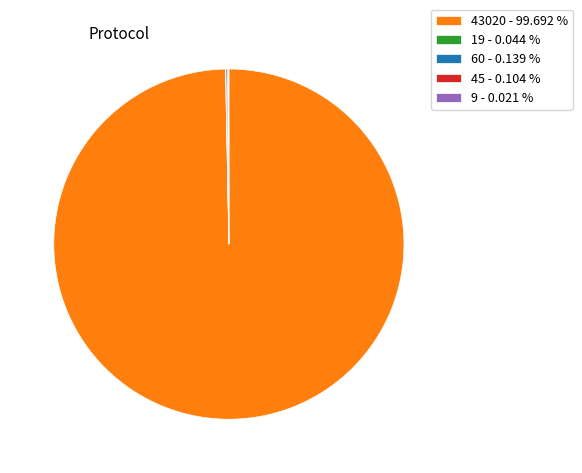

Which category accounts for the majority?

43020 - 99.692 %